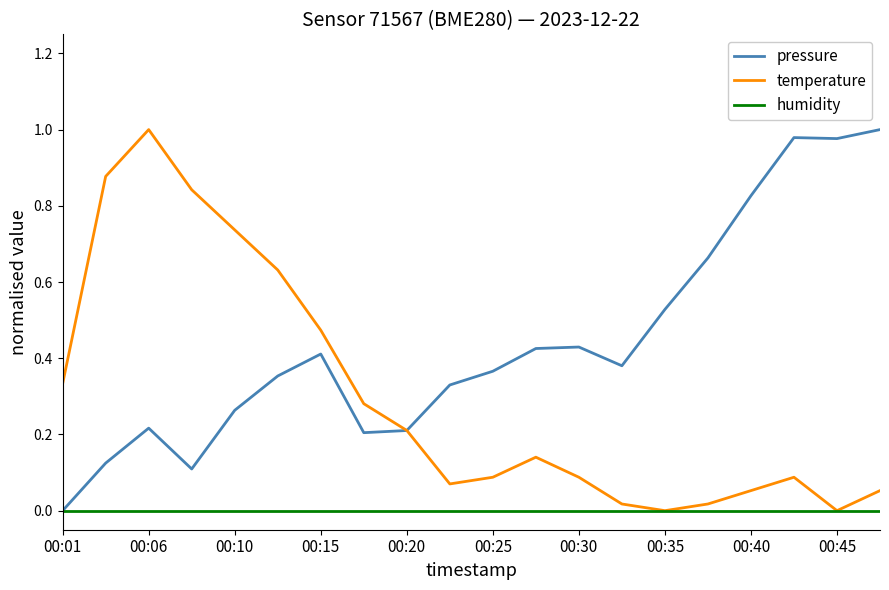

In pressure, how many points are lower than both neighbors (excluding endpoints)?

4